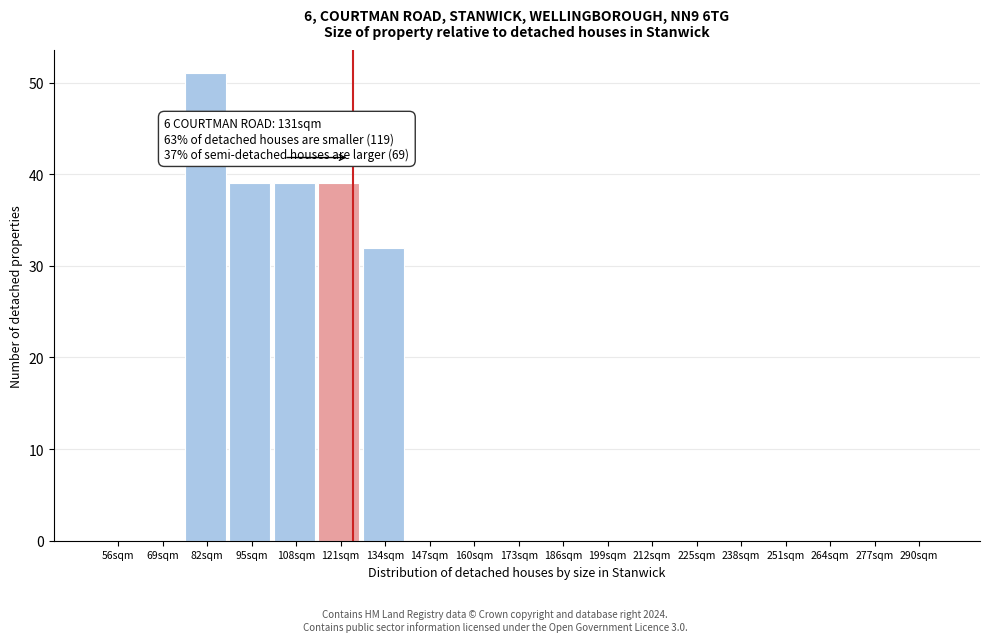

Reading left to right, list all the values displayed in this chart.

56sqm=0	69sqm=0	82sqm=51	95sqm=39	108sqm=39	121sqm=39	134sqm=32	147sqm=0	160sqm=0	173sqm=0	186sqm=0	199sqm=0	212sqm=0	225sqm=0	238sqm=0	251sqm=0	264sqm=0	277sqm=0	290sqm=0